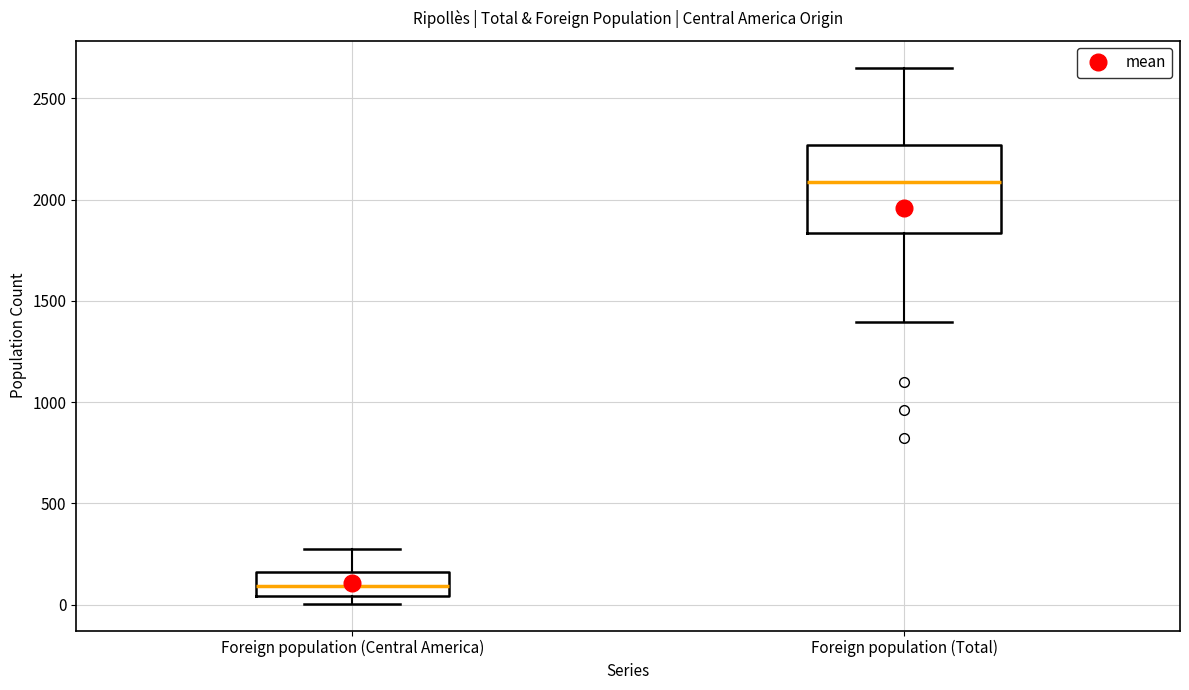

Reading left to right, transcribe this box plot: for each box, give where its median line is, the range the box spans, and where its two whiskers end, as read against the y-axis. The values are not printed on the chart, so give them approximately, as read against the axis.

Foreign population (Central America): median 100, box 50 to 150, whiskers 0 to 300
Foreign population (Total): median 2100, box 1850 to 2250, whiskers 1400 to 2650